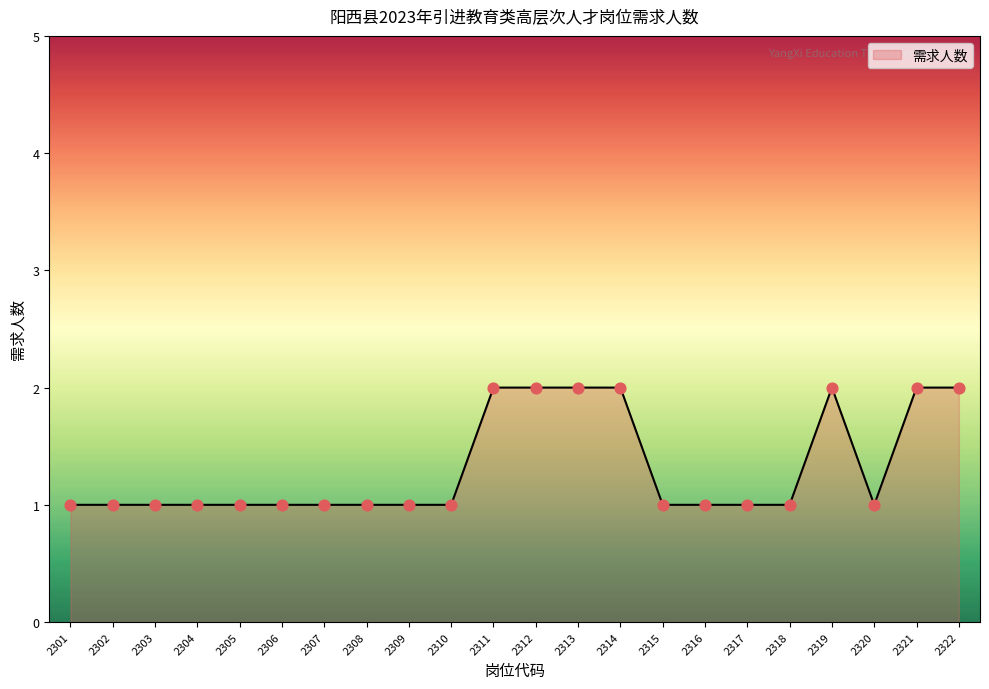

Approximately how many times larger is the value at 2301 compared to 2318?

1.0